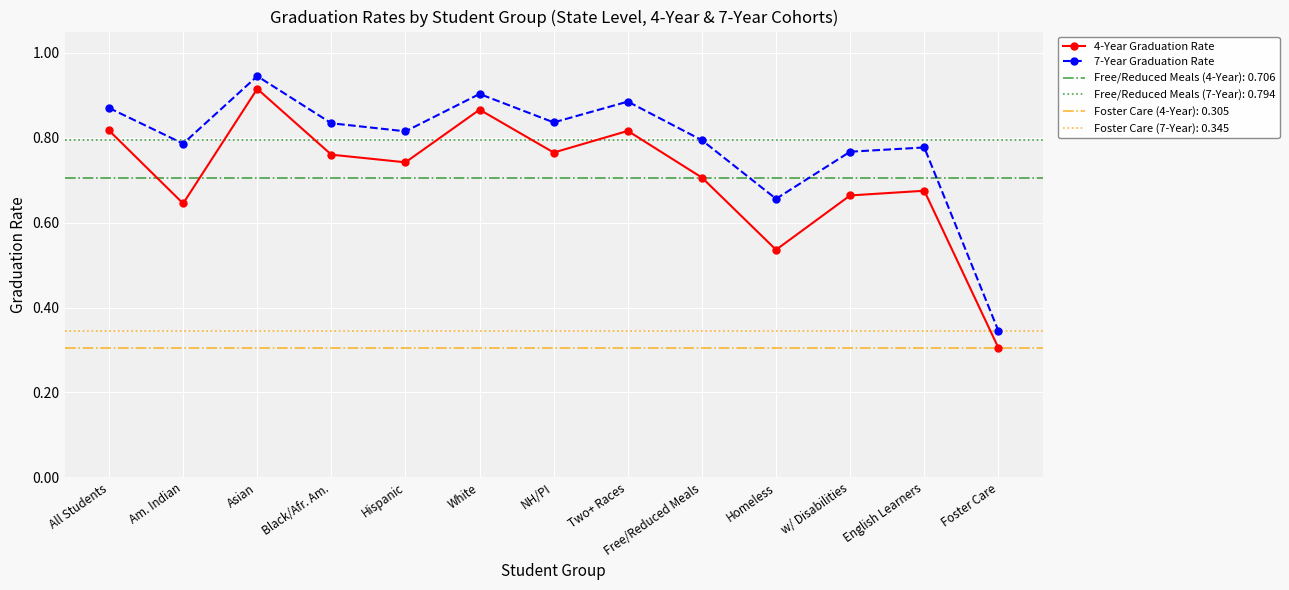

Reading right to left, transcribe all the data shown in this chart.

4-Year Graduation Rate: 0.3	0.7	0.7	0.5	0.7	0.8	0.8	0.9	0.7	0.8	0.9	0.6	0.8
7-Year Graduation Rate: 0.3	0.8	0.8	0.7	0.8	0.9	0.8	0.9	0.8	0.8	0.9	0.8	0.9